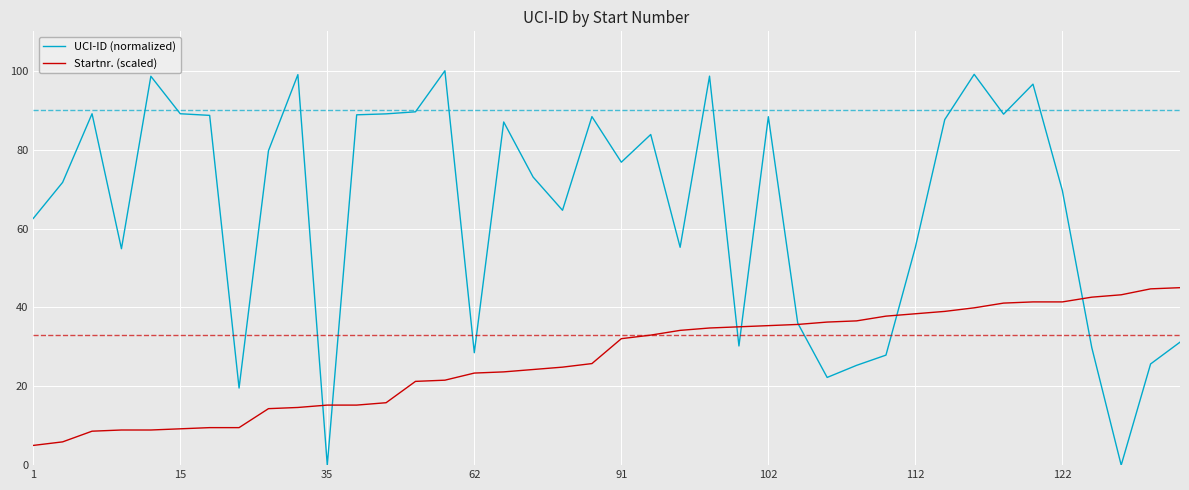

Rank the series by their average value, from highest to lowest.

UCI-ID (normalized), Startnr. (scaled)